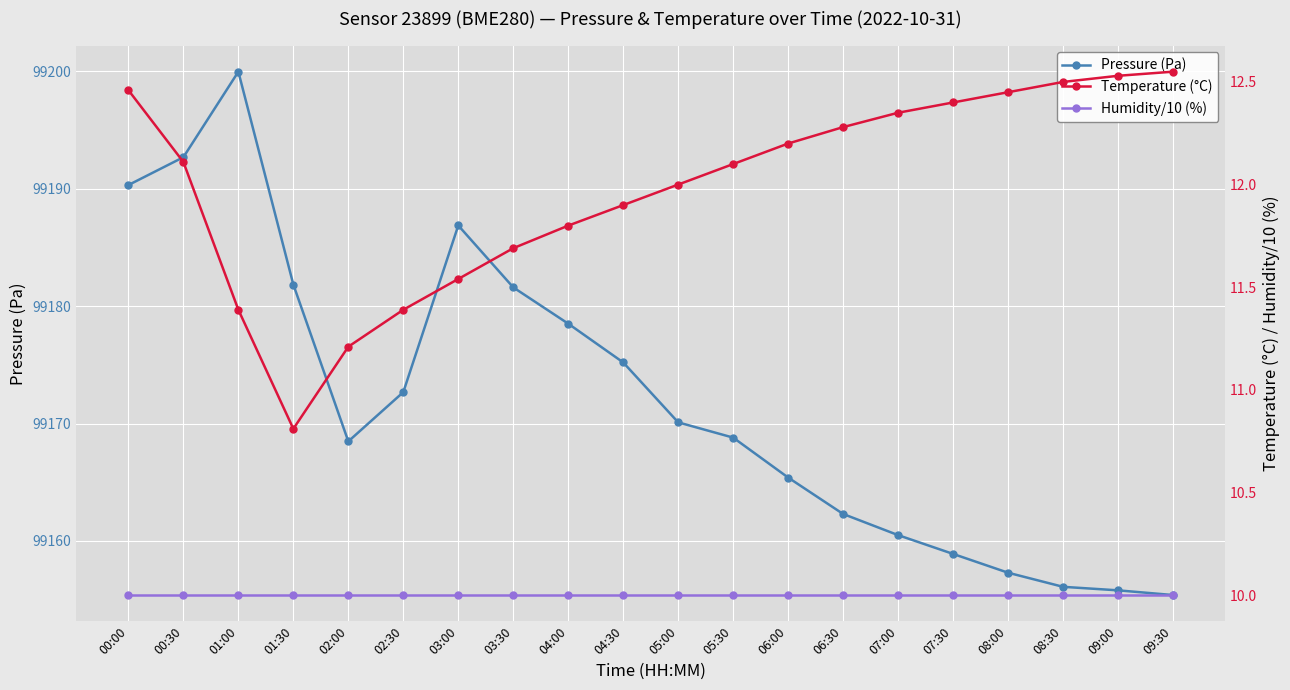

True or false: Humidity/10 (%) has more than 0 points higher than both neighbors.

False